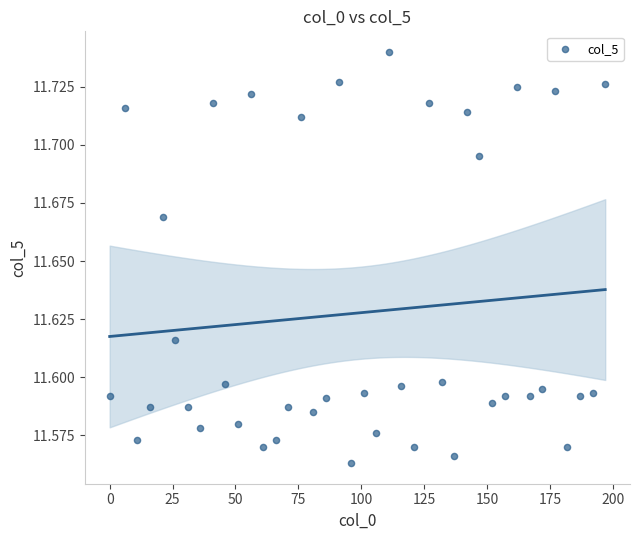

What is the range of X values (max minus min)?

197.0